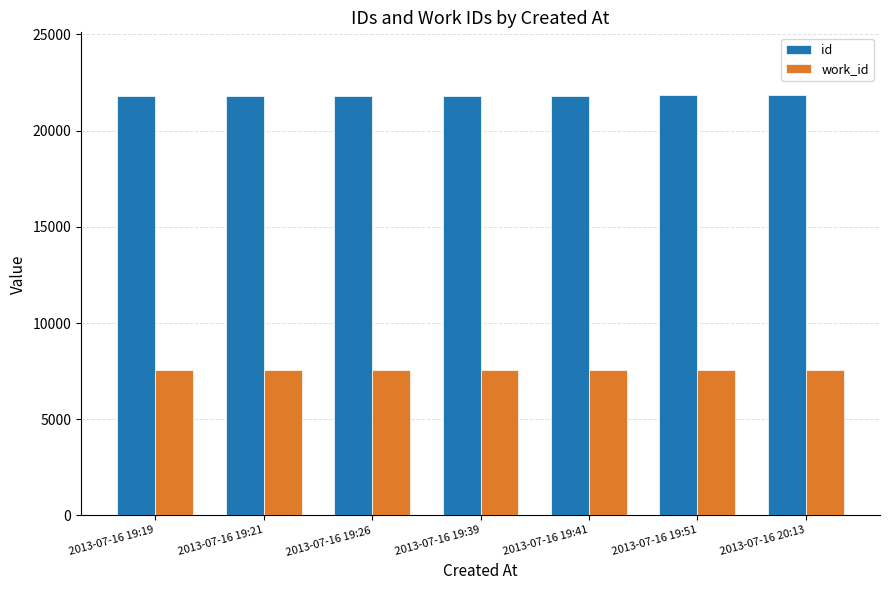

Which series has the largest total across all categories?

id